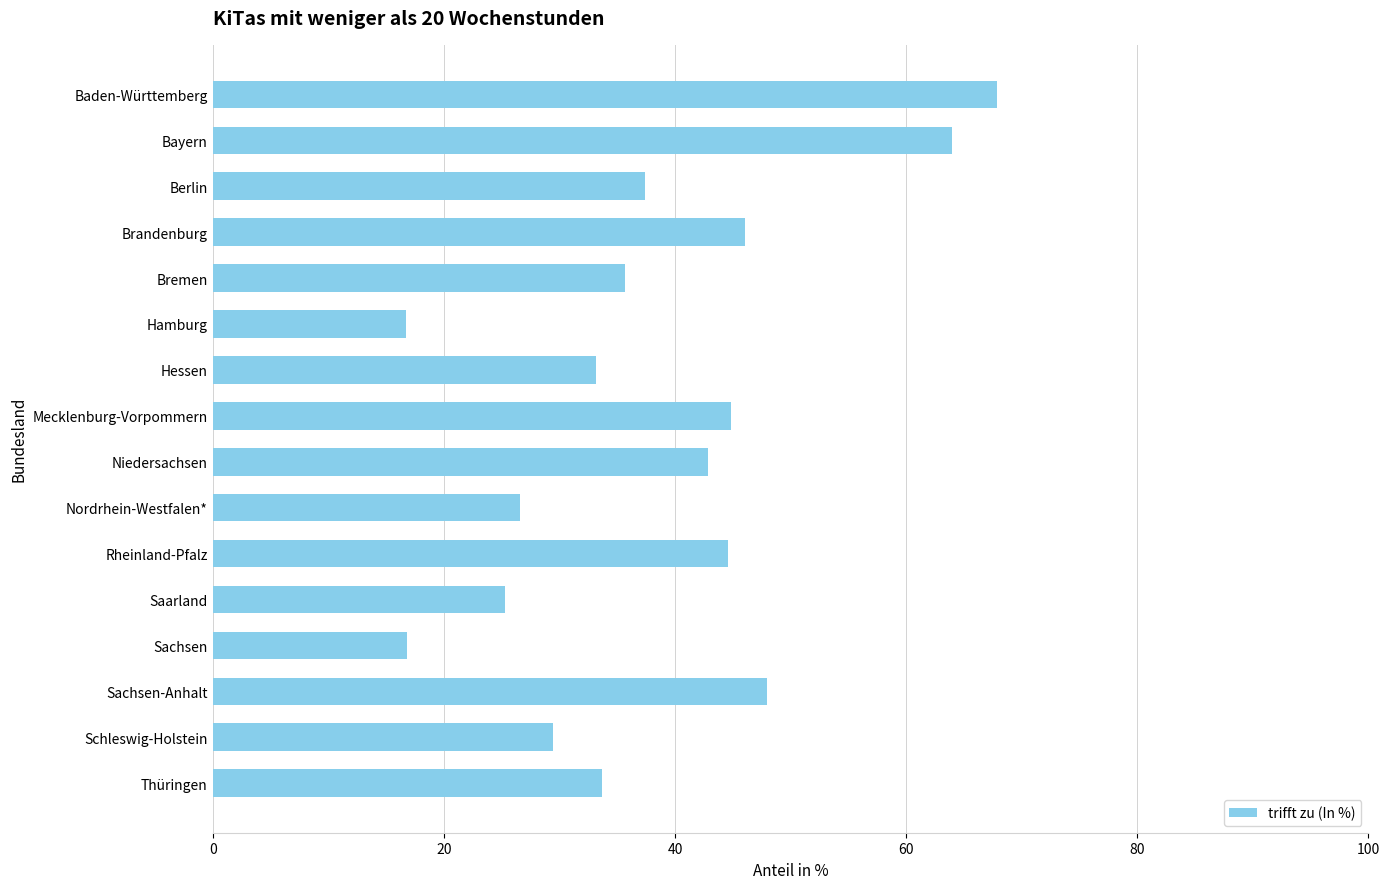

What is the maximum value shown in the chart?

67.9